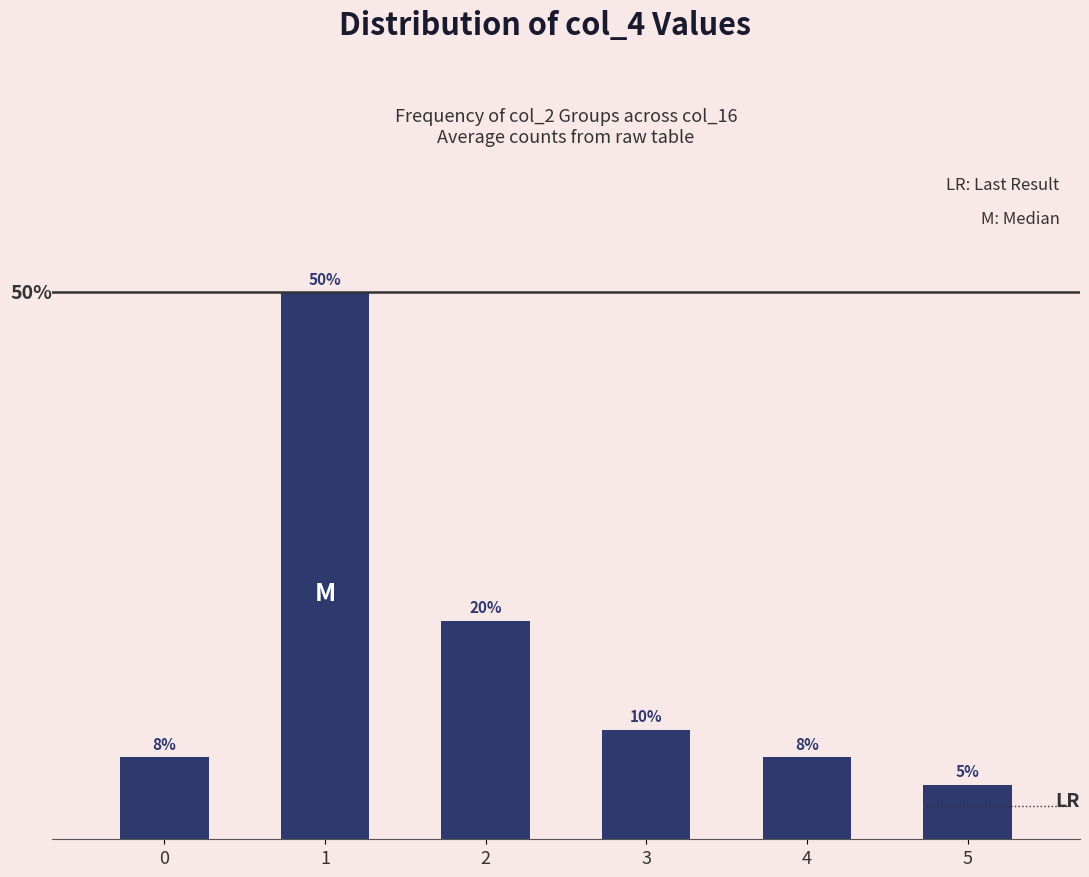

List the labels in order of value, largest first.

1, 2, 3, 0, 4, 5